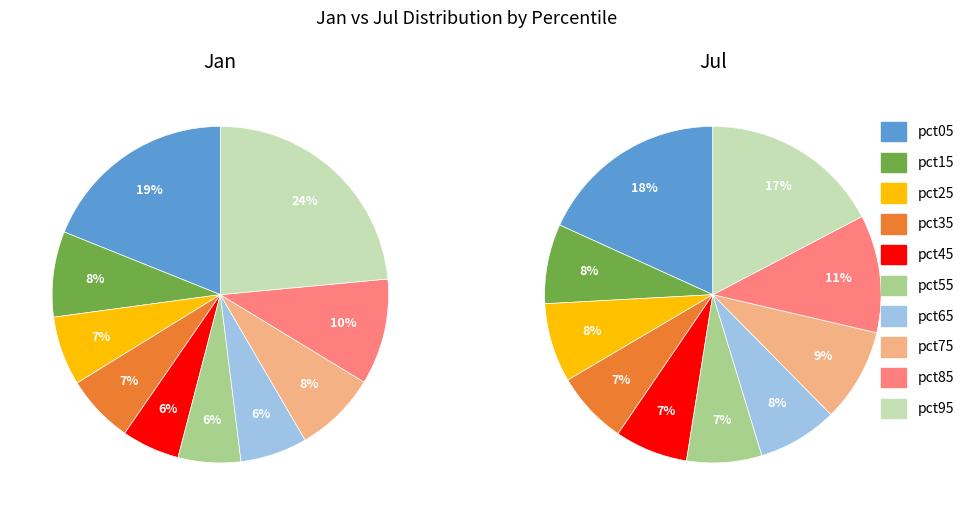

How many segments does this pie chart have?

10